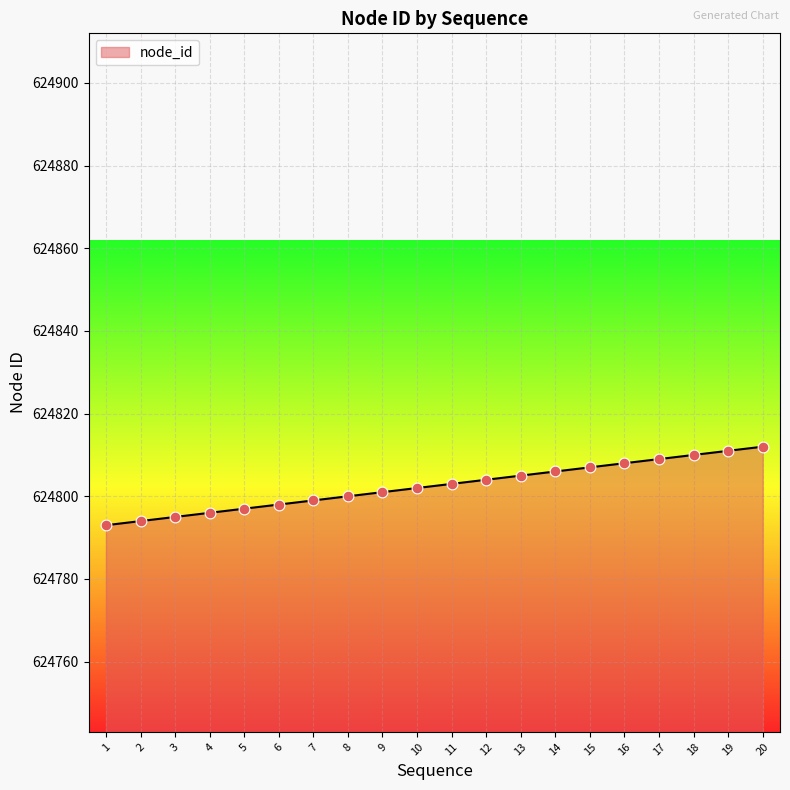

Approximately how many times larger is the value at 16 compared to 1?

1.0